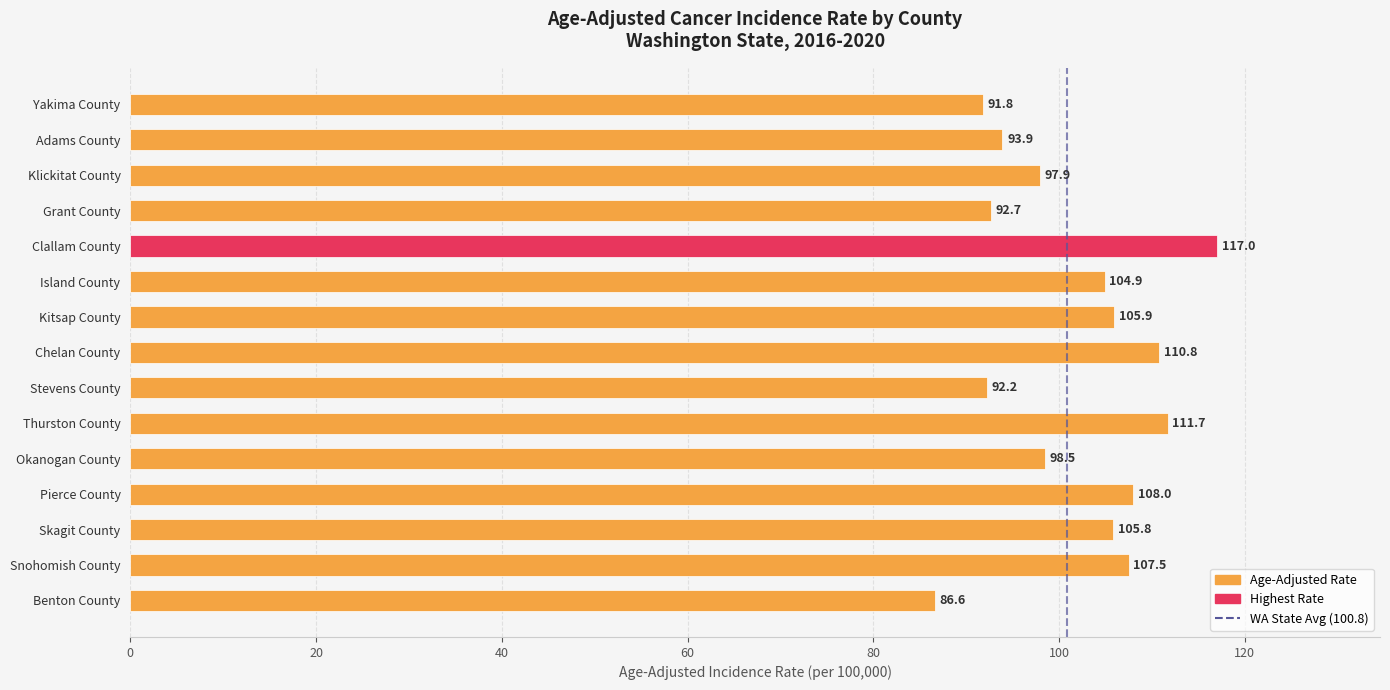

How many series are shown in this chart?

1